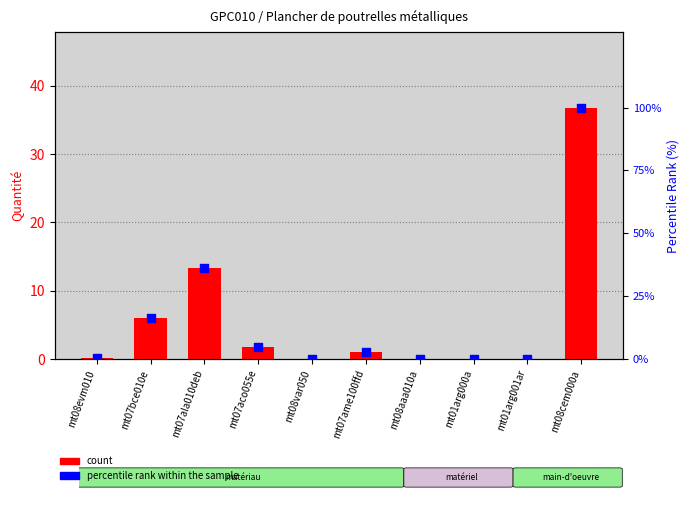

At how many categories does at least one series exceed 87?

1